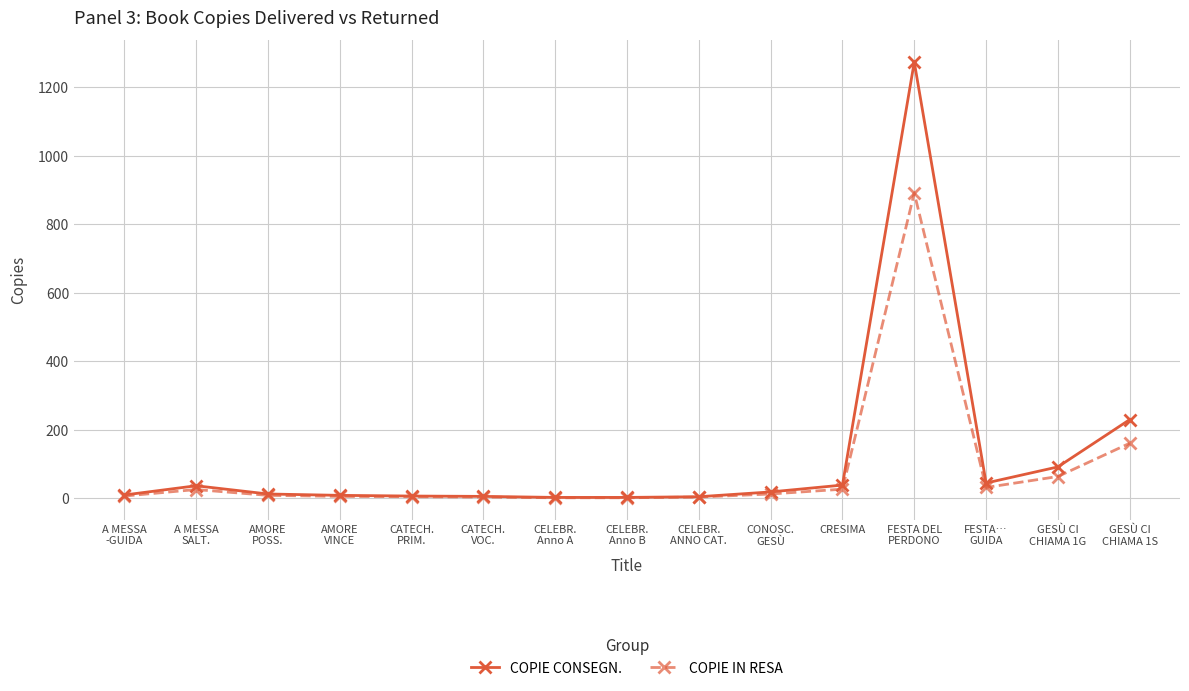

Where is the first local maximum for COPIE IN RESA?

A MESSA
SALT.